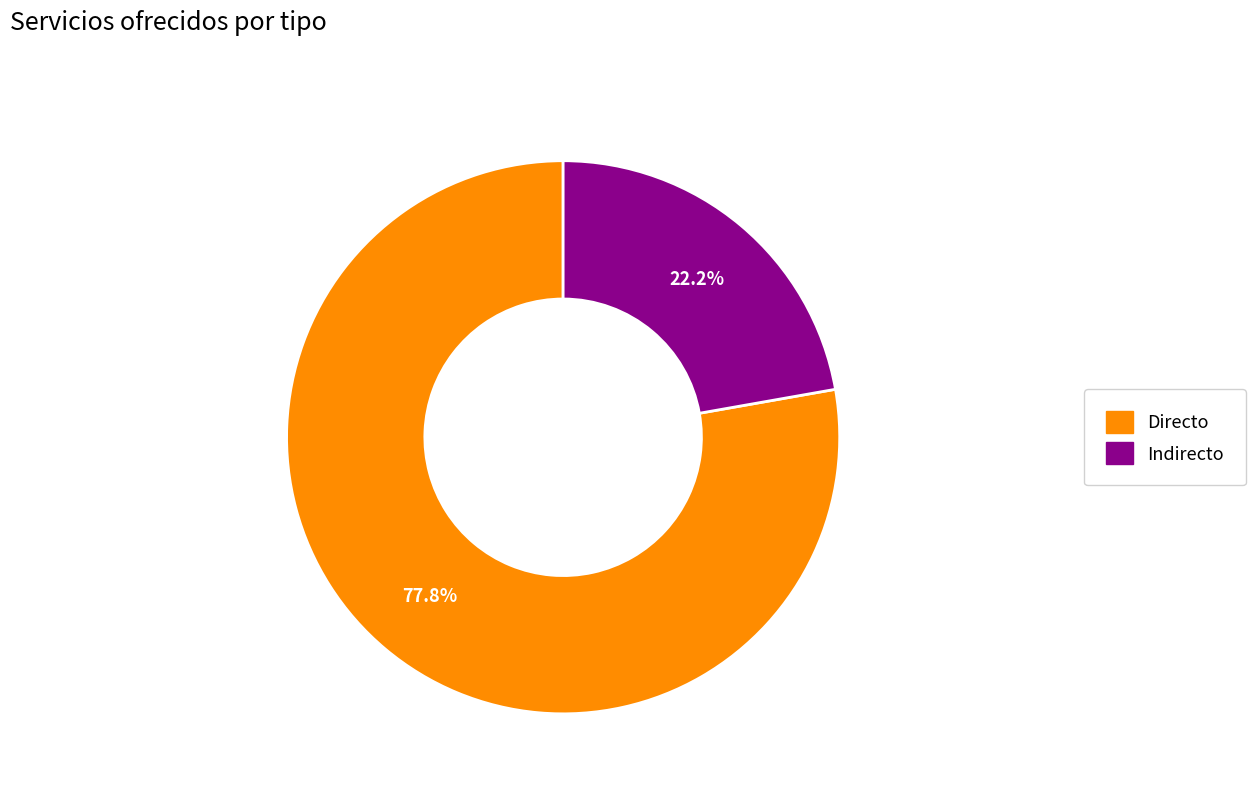

True or false: Directo accounts for 78% of the total.

True